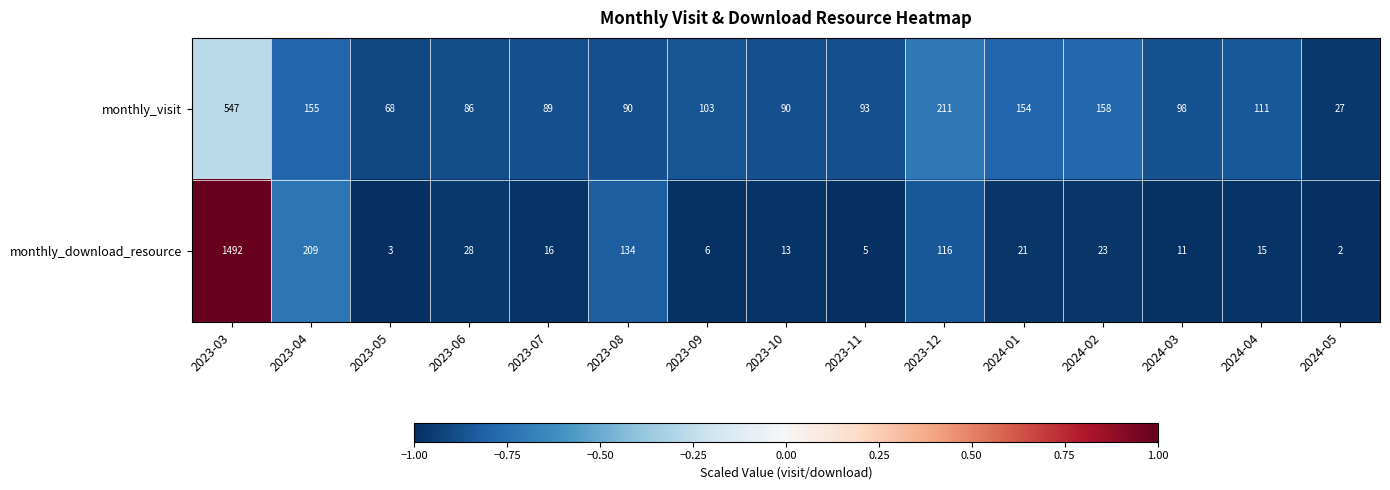

Which category has the highest value across all series?

2023-03